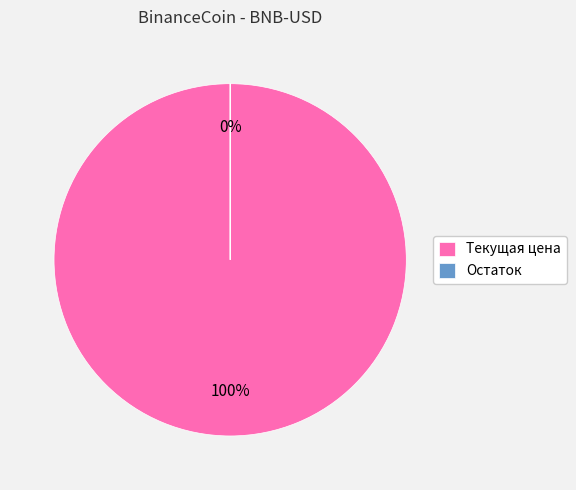

Which category has the smallest portion of the pie?

Остаток